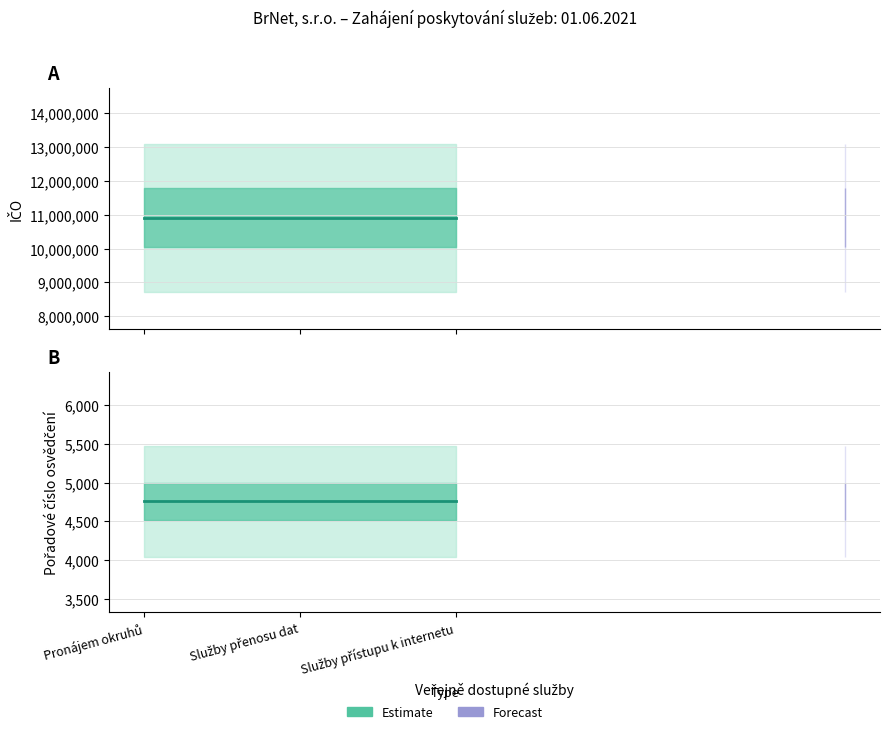

What is the minimum value for Pořadové číslo osvědčení?

4757